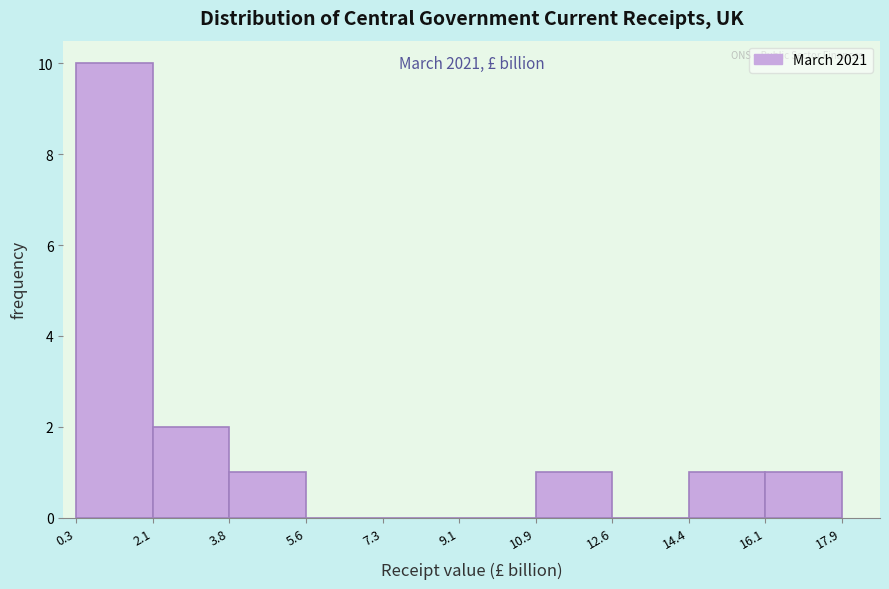

Over which range of the x-axis is the bar tallest?

0.3 to 2.1